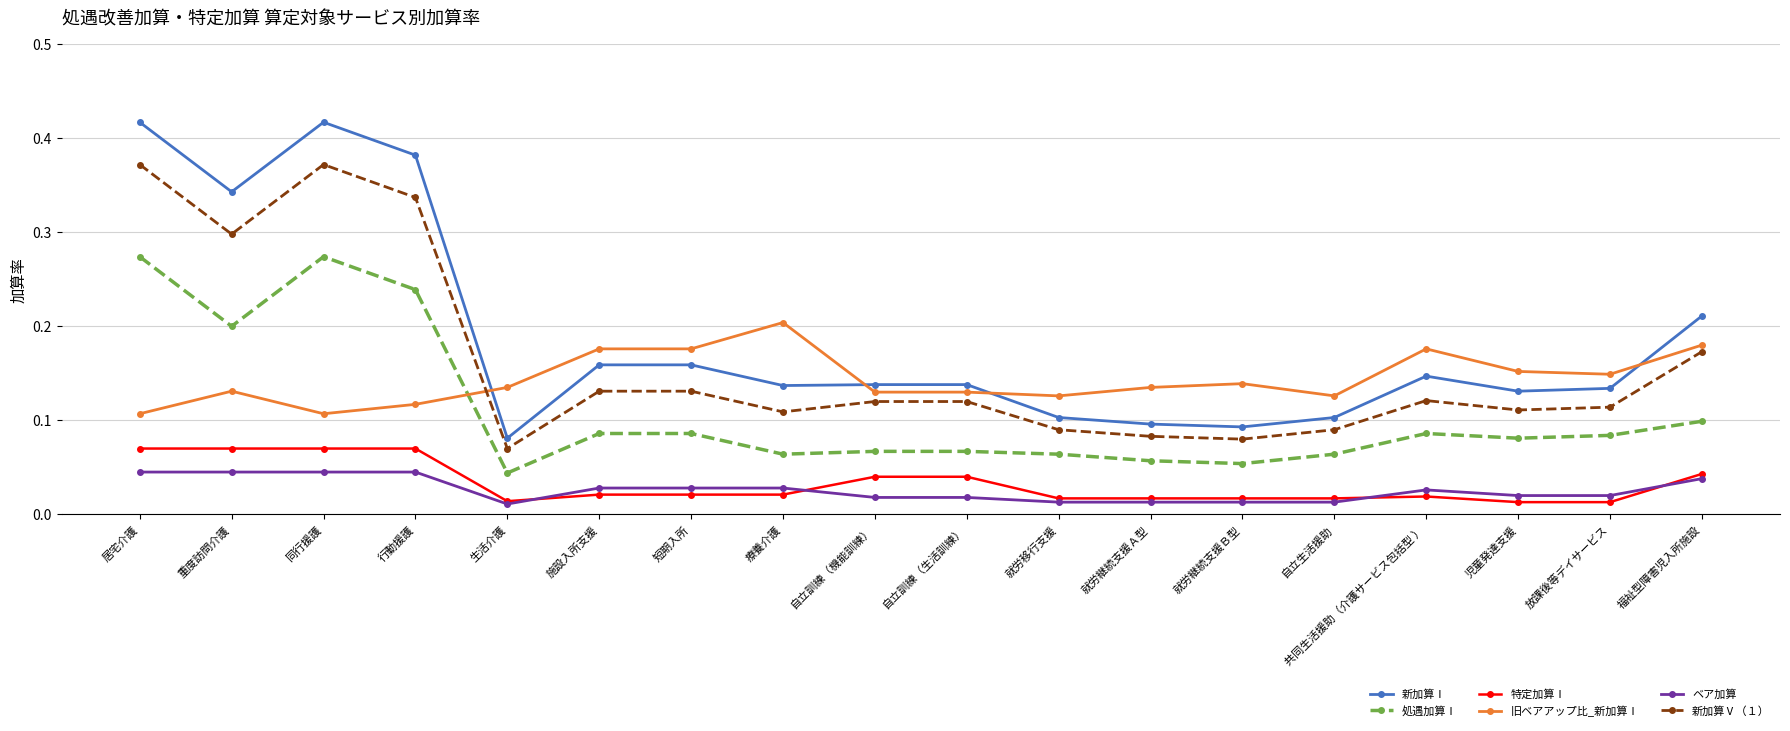

Which series changed the most between 短期入所 and 福祉型障害児入所施設?

新加算Ⅰ